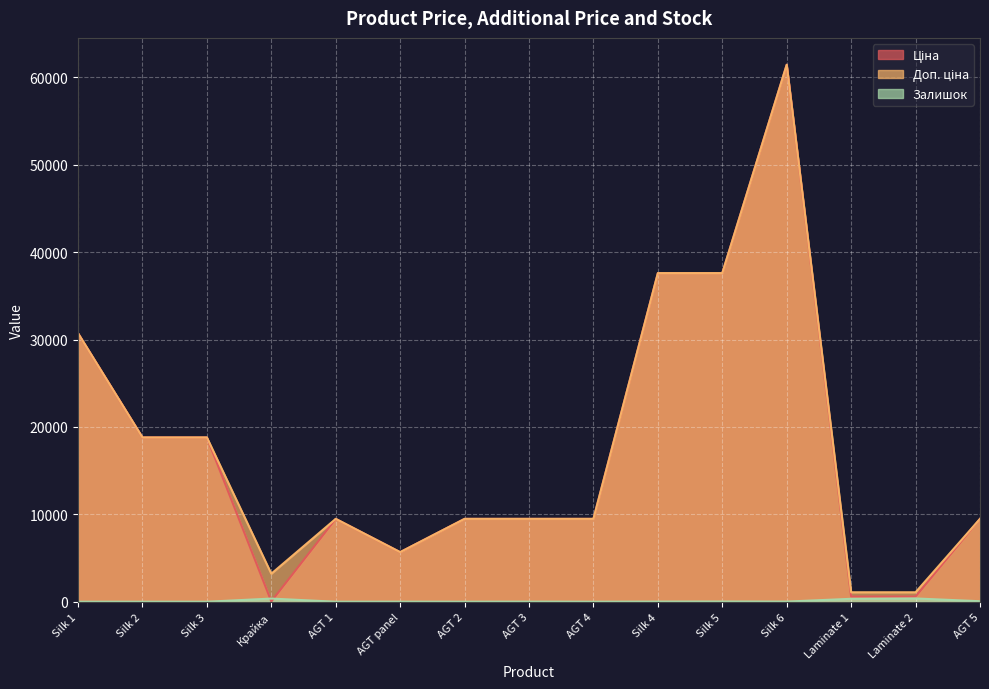

True or false: Ціна has a value of 13742.1 at AGT 1.

False